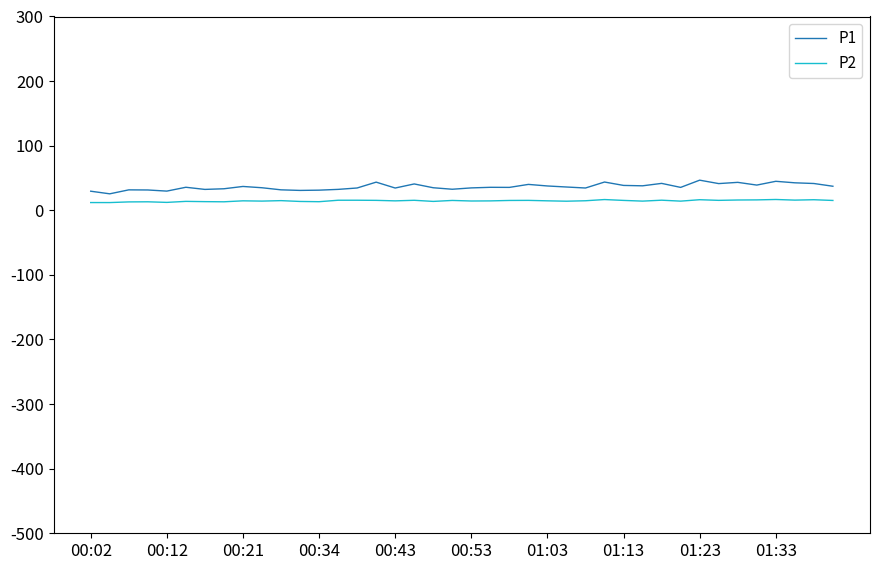

Which series has the largest range (max minus min)?

P1